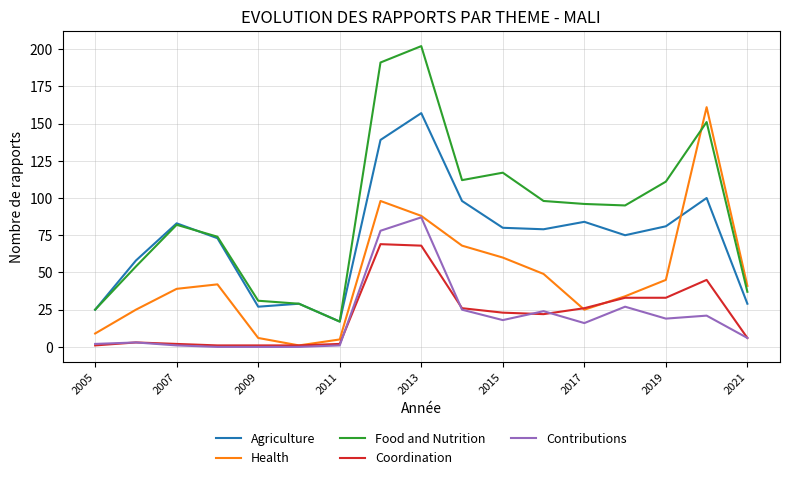

What is the minimum value for Agriculture?

17